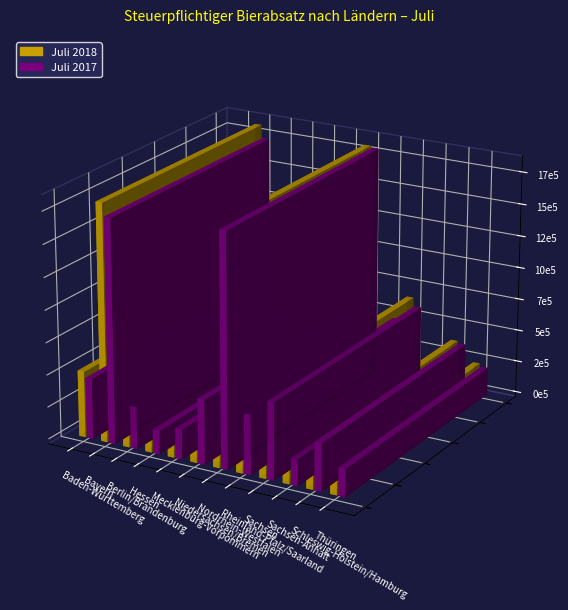

What is the label of the 10th bar from the left?

Sachsen-Anhalt